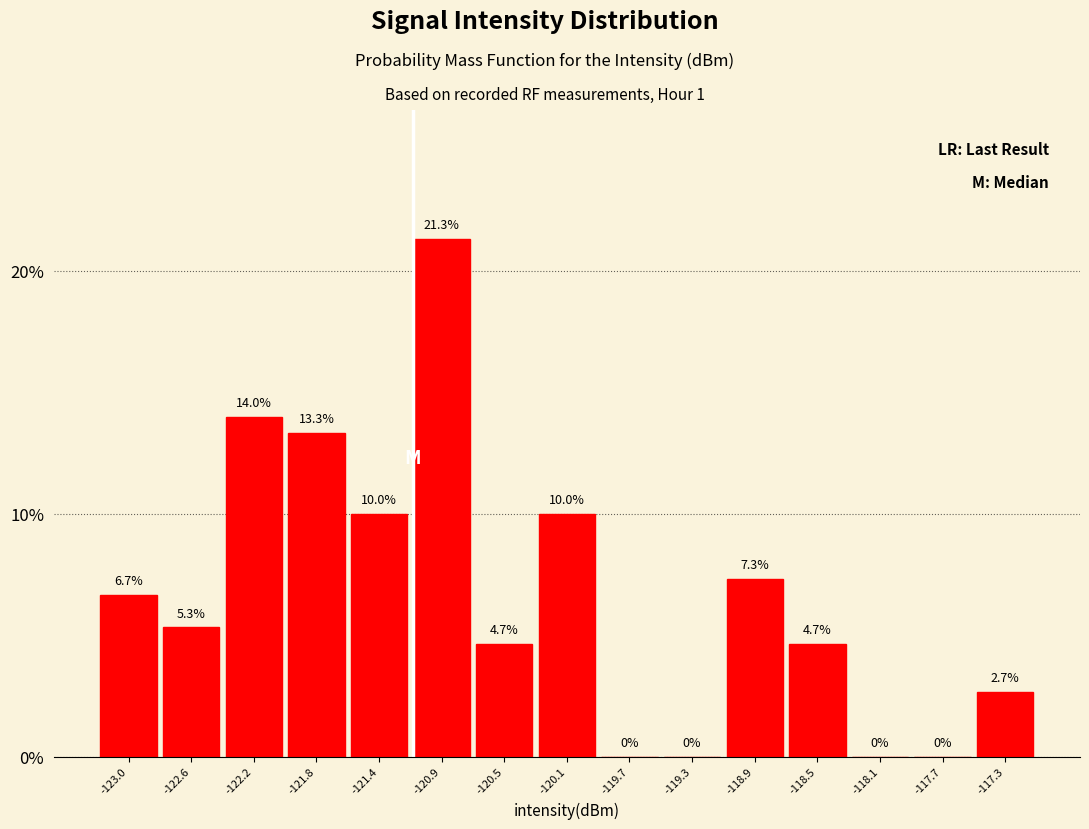

Reading left to right, transcribe this chart: for each bar, give the range it covers on the x-axis and its height. The bar edges are not printed on the chart, so give them approximately, as read against the axis.

-123.20 to -122.80: 6.7
-122.80 to -122.40: 5.3
-122.40 to -121.95: 14.0
-121.95 to -121.55: 13.3
-121.55 to -121.15: 10.0
-121.15 to -120.75: 21.3
-120.75 to -120.35: 4.7
-120.35 to -119.90: 10.0
-119.90 to -119.50: 0.0
-119.50 to -119.10: 0.0
-119.10 to -118.70: 7.3
-118.70 to -118.30: 4.7
-118.30 to -117.85: 0.0
-117.85 to -117.45: 0.0
-117.45 to -117.05: 2.7